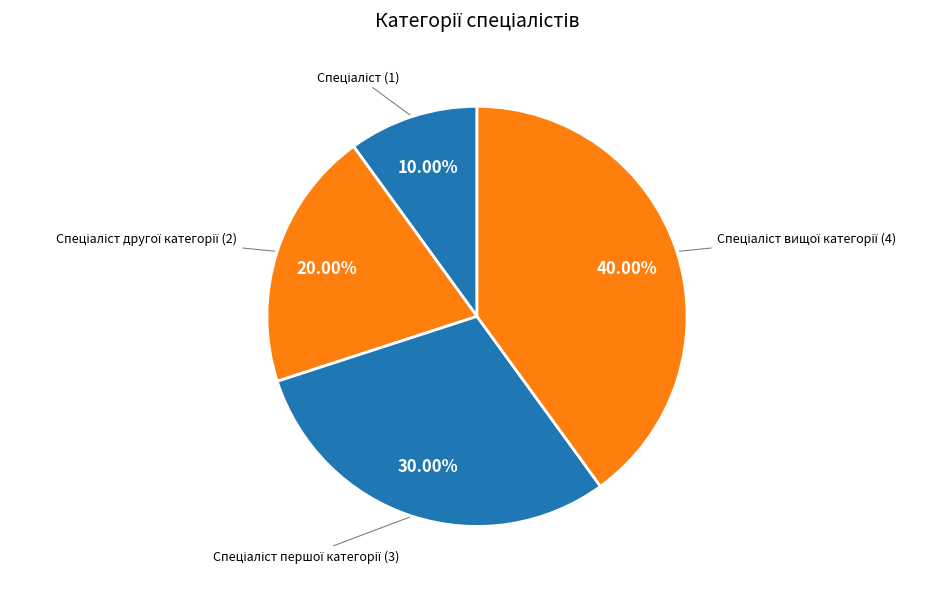

Rank the categories by value from lowest to highest.

Спеціаліст, Спеціаліст другої категорії, Спеціаліст першої категорії, Спеціаліст вищої категорії